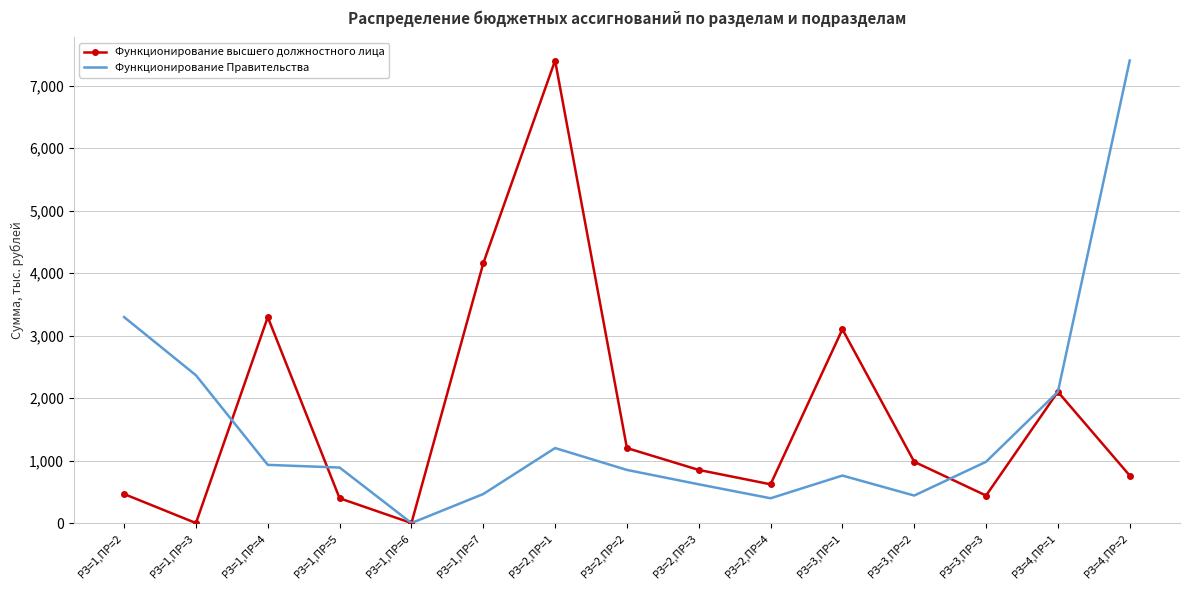

Is it true that Функционирование Правительства equals 455.7 at РЗ=3,ПР=1?

False